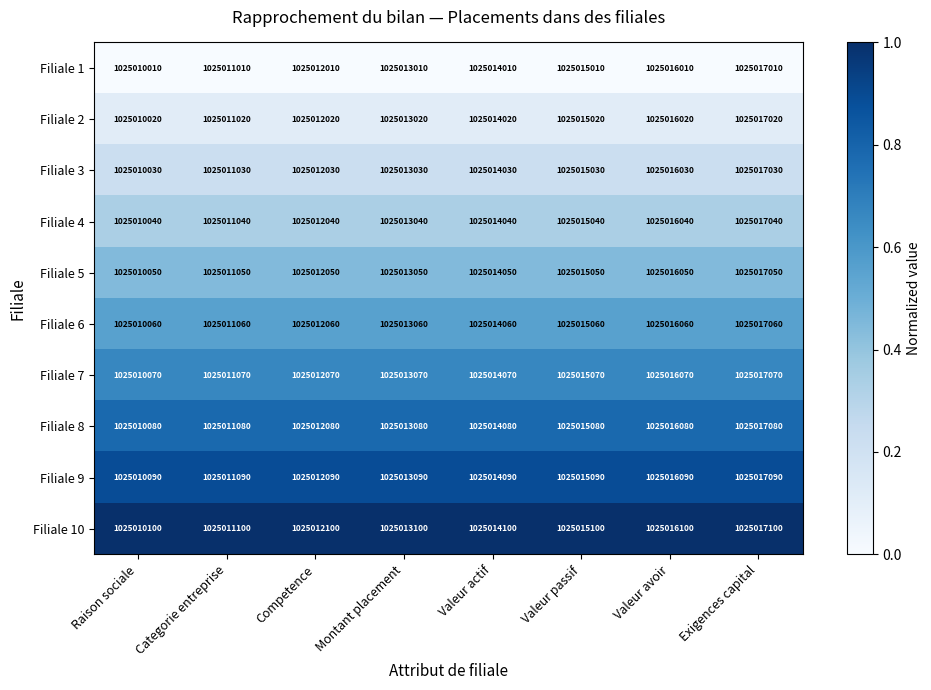

At which label does Filiale 9 reach its minimum?

Raison sociale